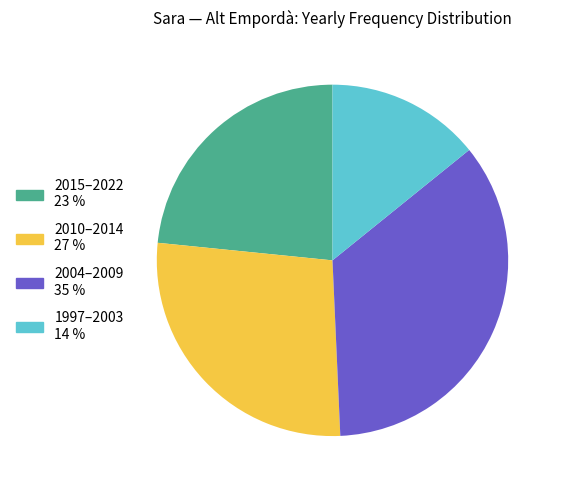

How many slices are in this pie chart?

4